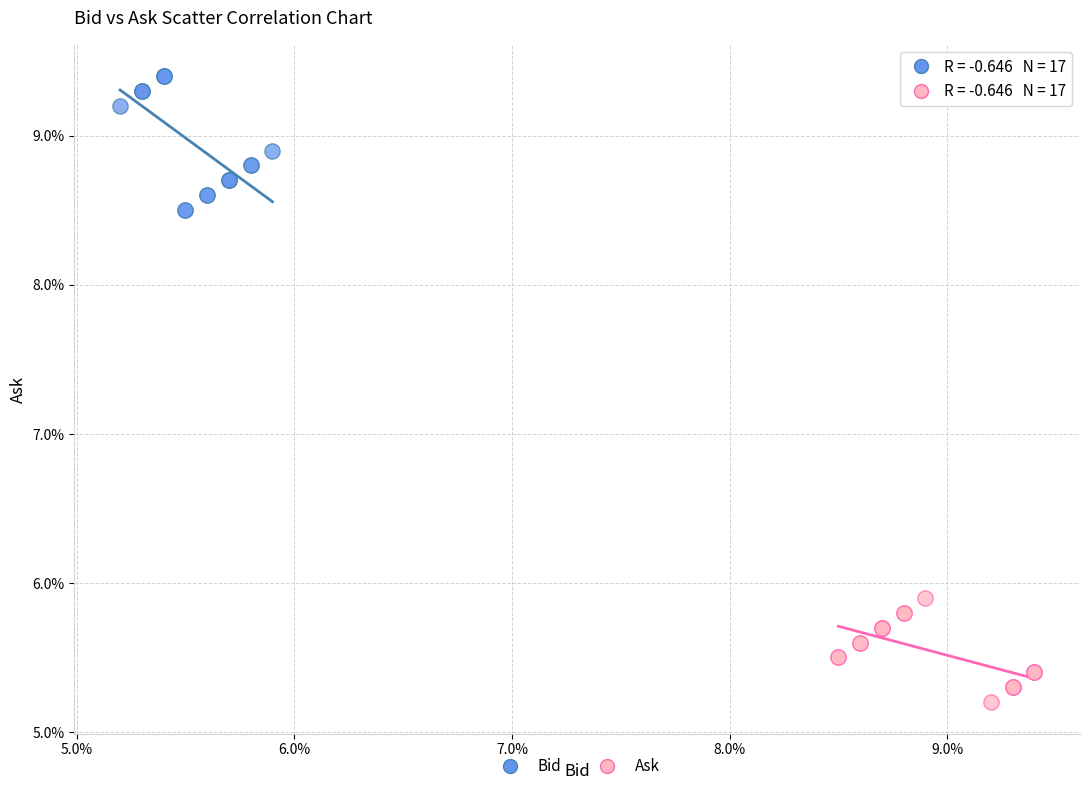

Which series reaches the minimum Y coordinate?

Ask